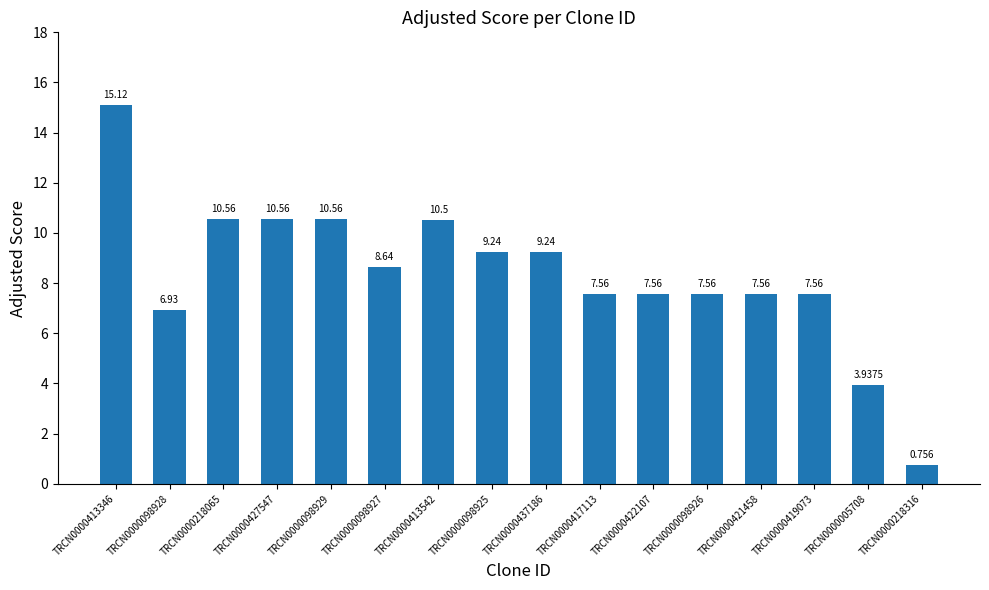

The chart shows a value of 2.6 at TRCN0000419073. True or false?

False